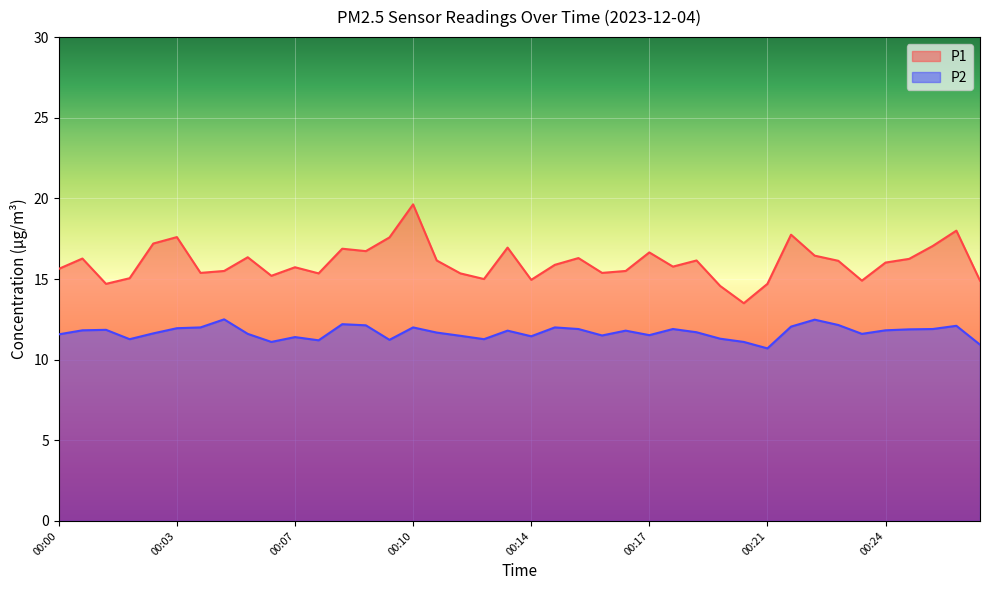

Between 00:22 and 00:23, which series saw the biggest shift?

P1